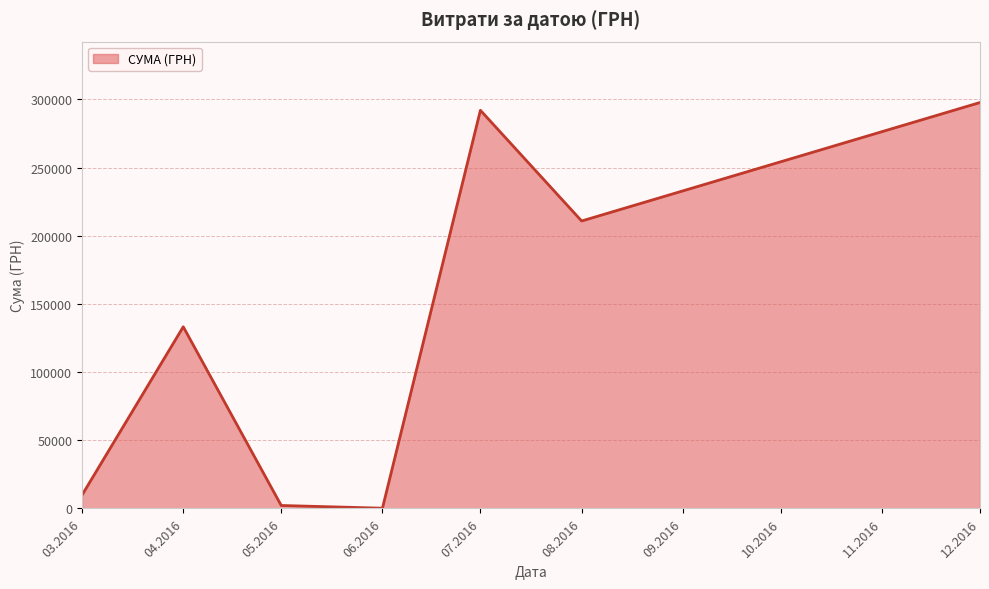

How many lines are shown in the chart?

1